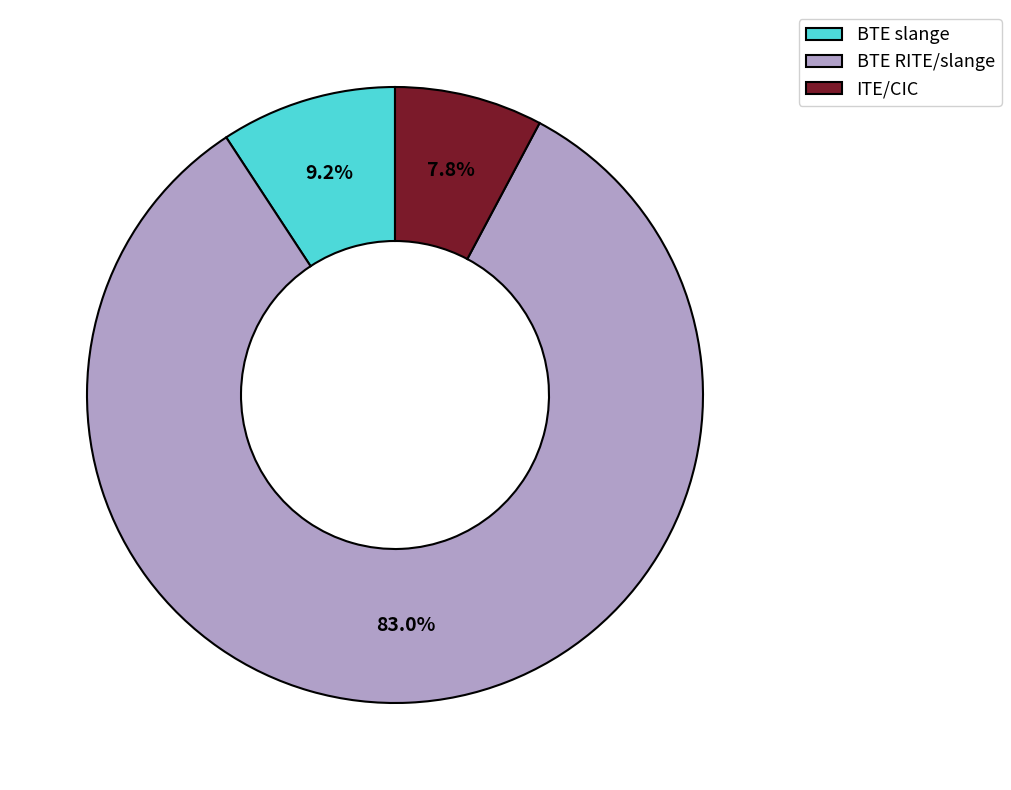

Does any single category account for the majority?

Yes